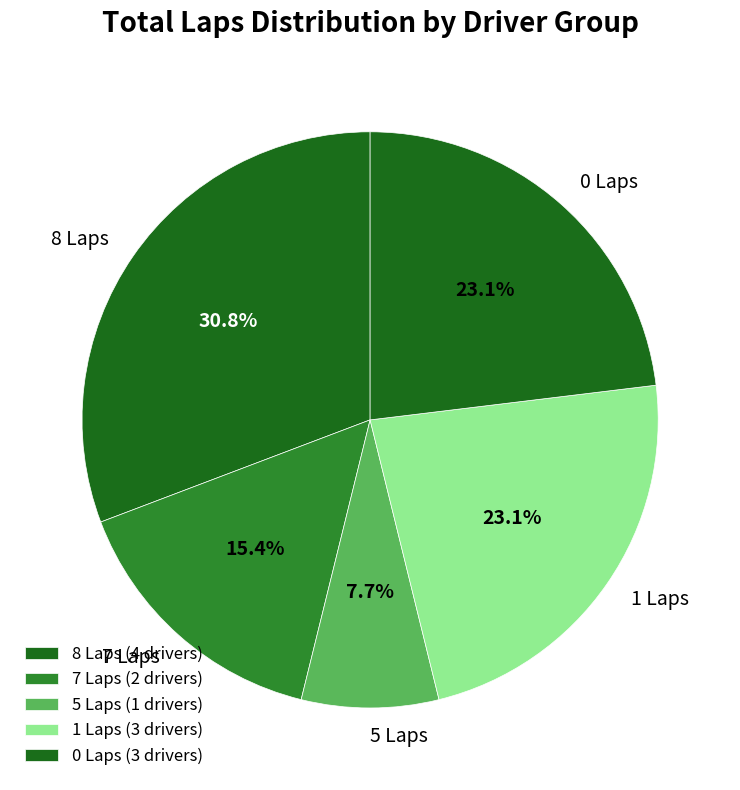

How many slices are in this pie chart?

5